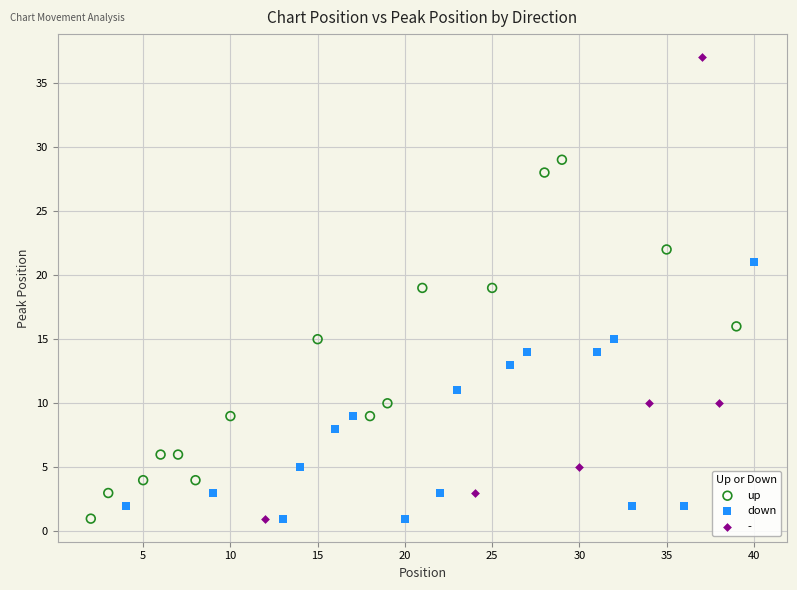

Which series has the widest spread of Y values?

-